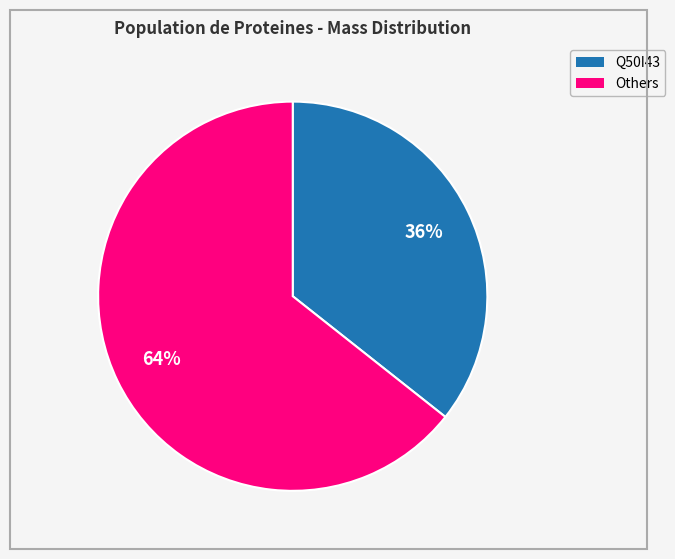

Count the number of slices in the pie.

2